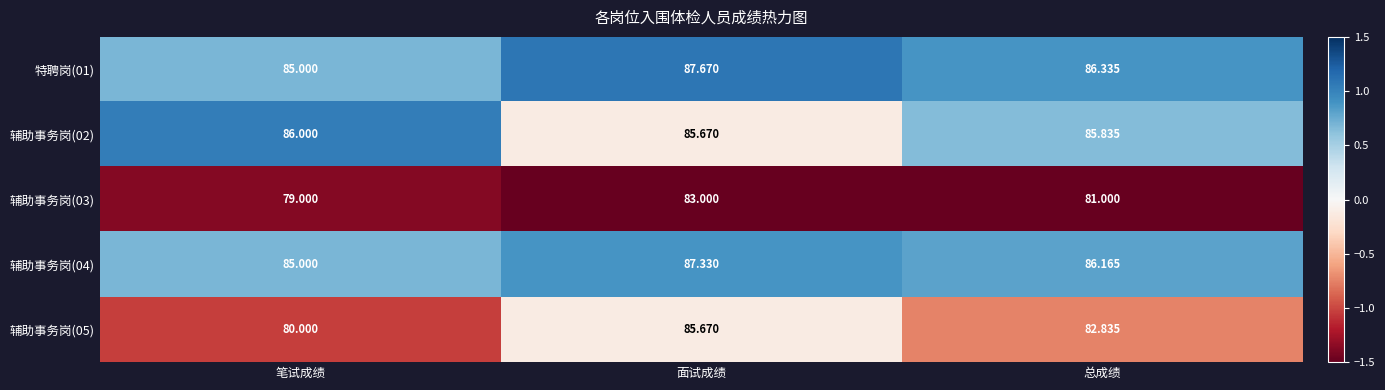

Which category has the lowest value in the 辅助事务岗(05) series?

笔试成绩